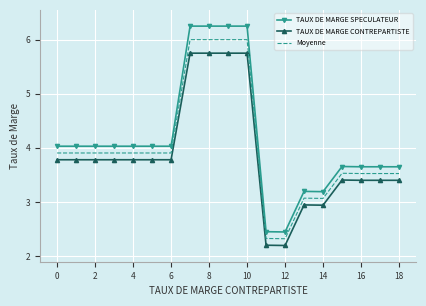

What is the highest value of the Moyenne series?

6.0